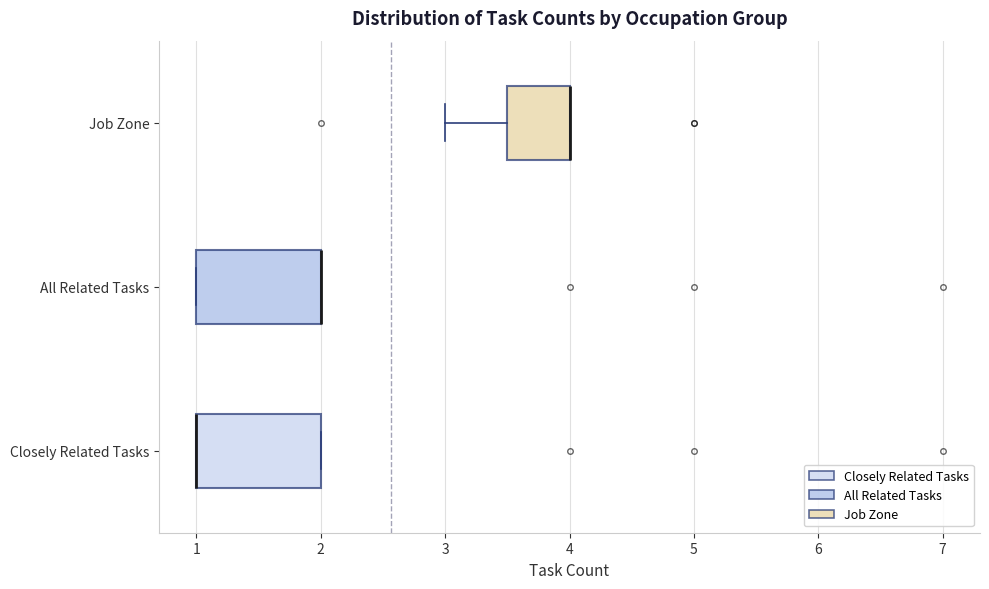

Reading bottom to top, transcribe this box plot: for each box, give where its median line is, the range the box spans, and where its two whiskers end, as read against the x-axis. The values are not printed on the chart, so give them approximately, as read against the axis.

Closely Related Tasks: median 1.0 (drawn on the box's left edge), box 1.0 to 2.0, whiskers 1.0 to 2.0
All Related Tasks: median 2.0 (drawn on the box's right edge), box 1.0 to 2.0, whiskers 1.0 to 2.0
Job Zone: median 4.0 (drawn on the box's right edge), box 3.5 to 4.0, whiskers 3.0 to 4.0